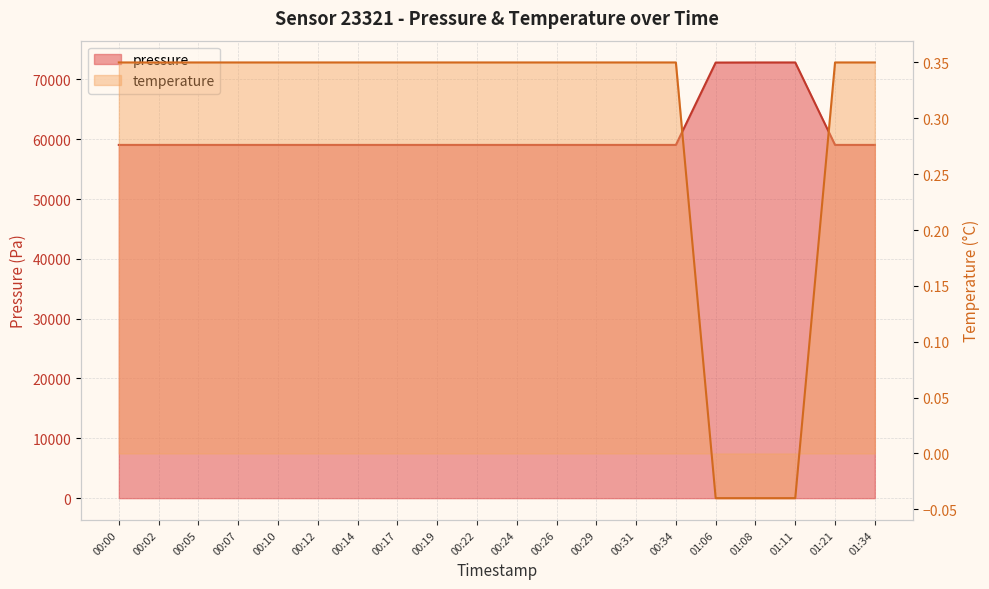

Which series has the largest range (max minus min)?

pressure